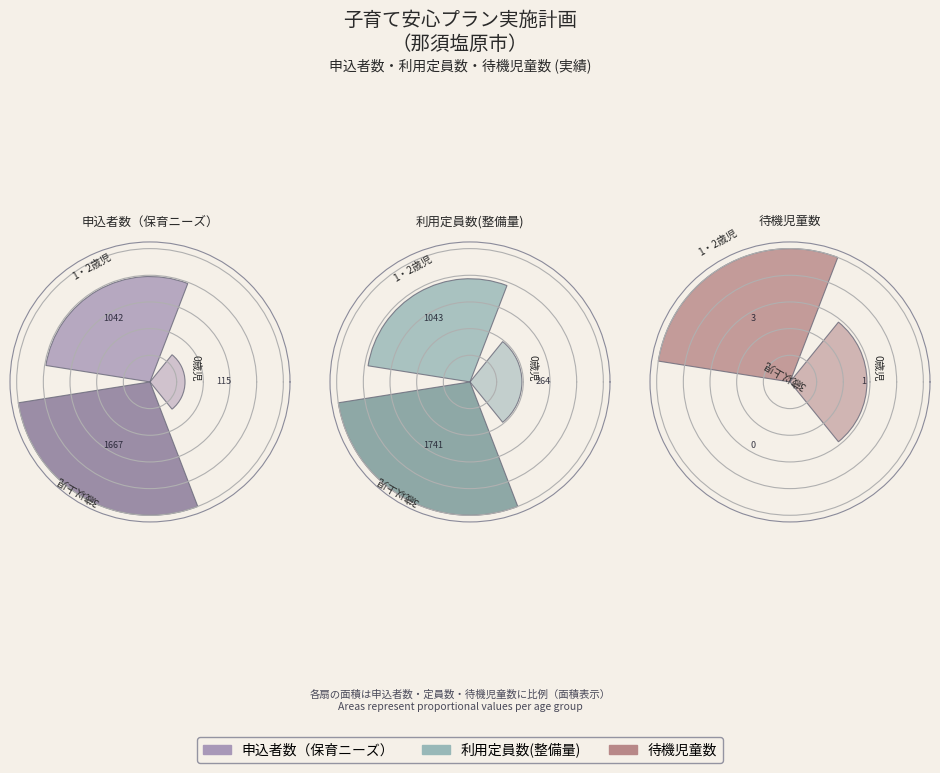

Do 2 and 1 together represent more than half of the pie?

Yes